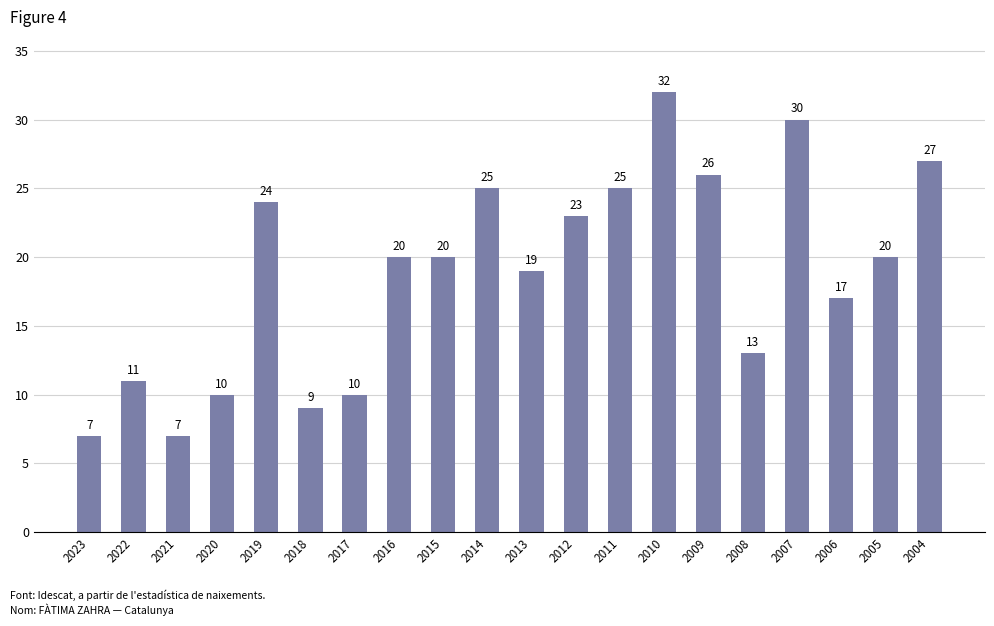

Does the chart contain stacked bars?

No